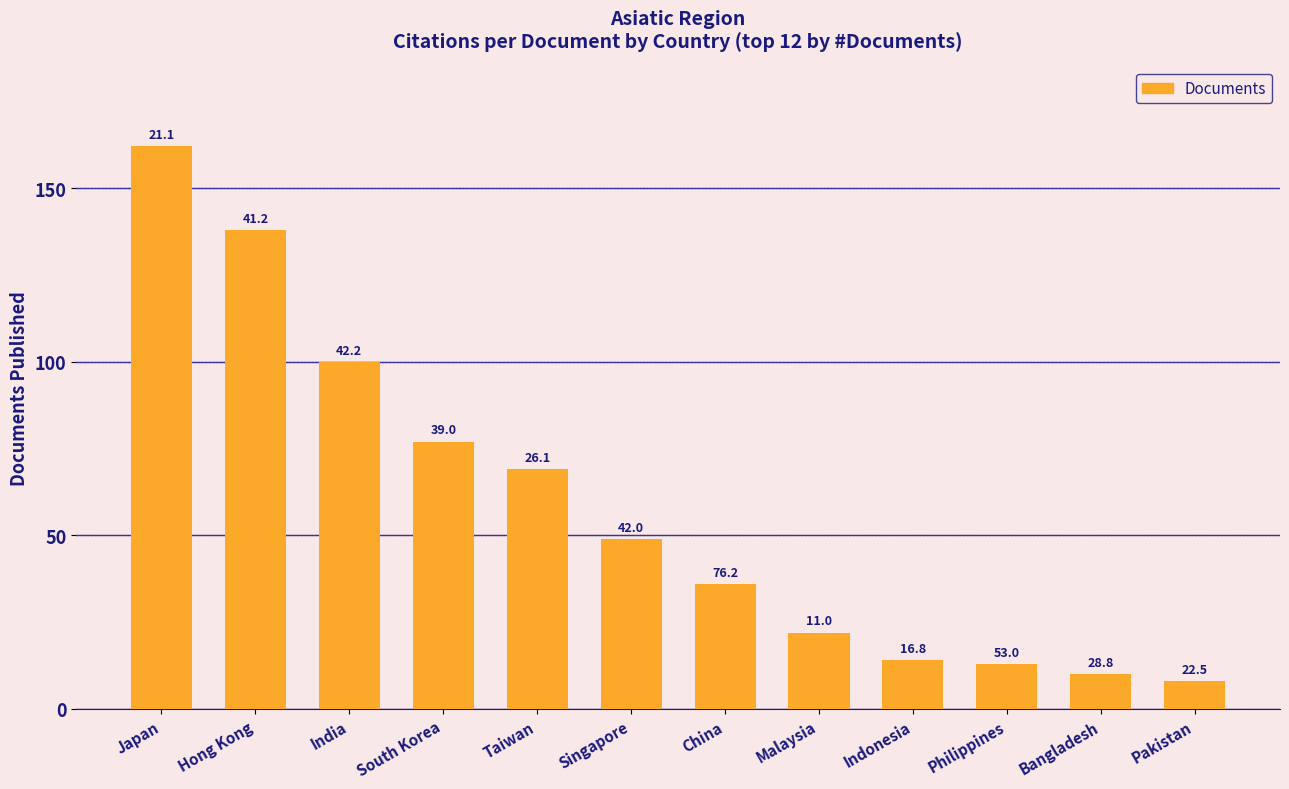

What is the ratio of the value at Taiwan to the value at South Korea?

0.9